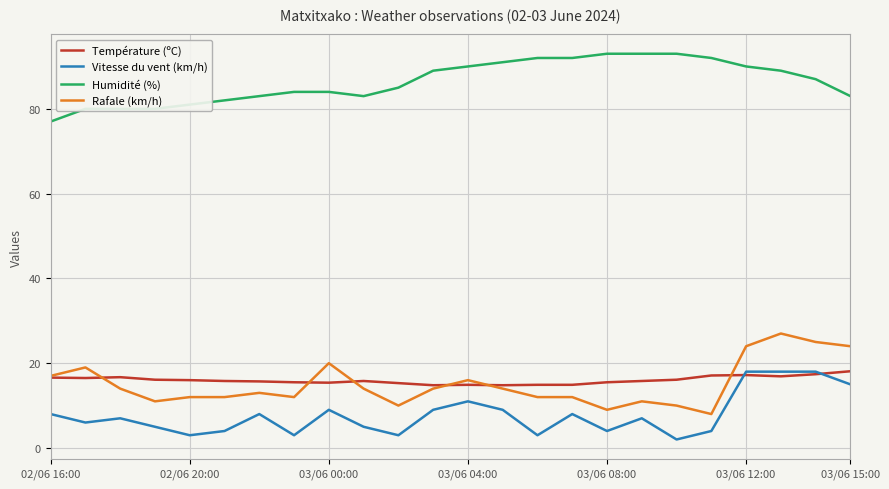

Which series has the largest total across all categories?

Humidité (%)